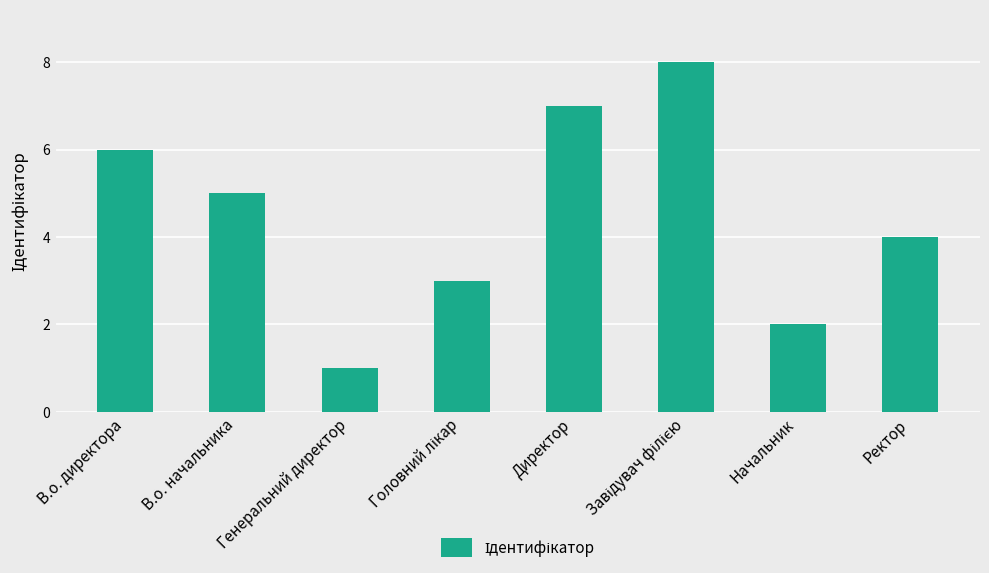

Is it true that the value at Директор is 11?

False